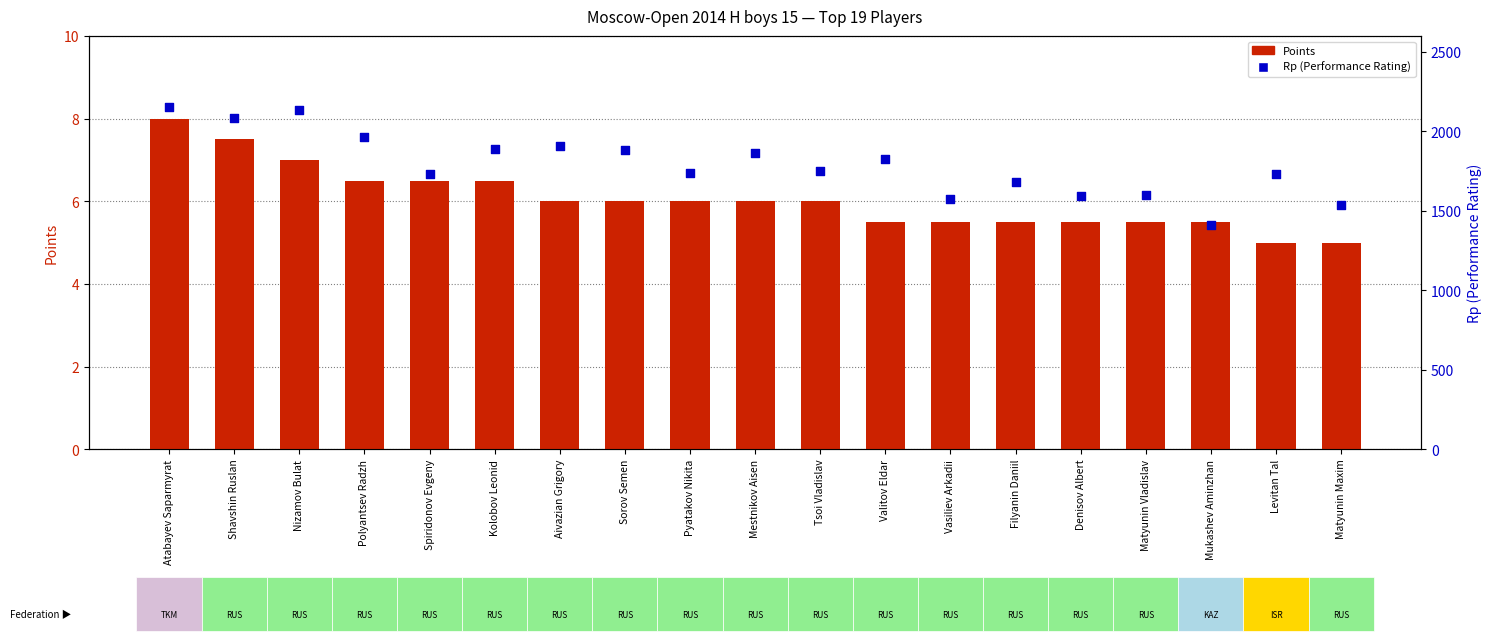

What is the total value across all series at Valitov Eldar?

1834.5